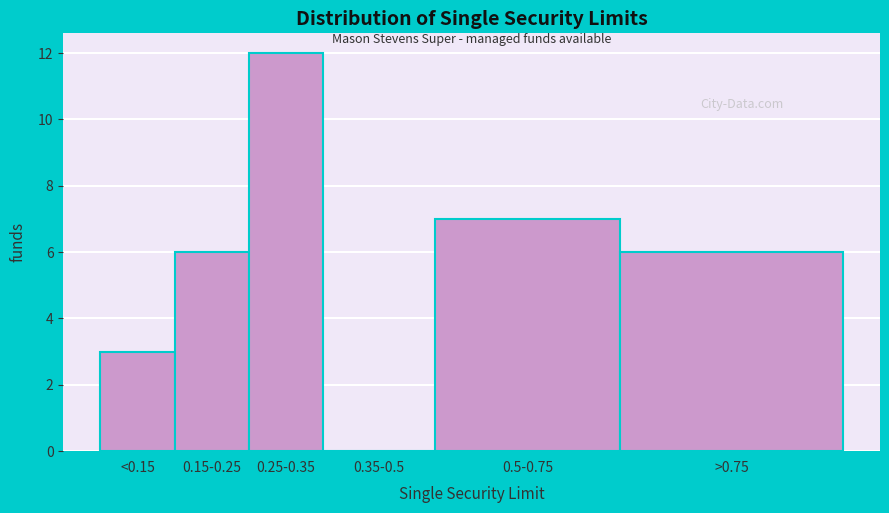

Reading left to right, what are all the values shown in this chart?

<0.15=3	0.15-0.25=6	0.25-0.35=12	0.35-0.5=0	0.5-0.75=7	>0.75=6